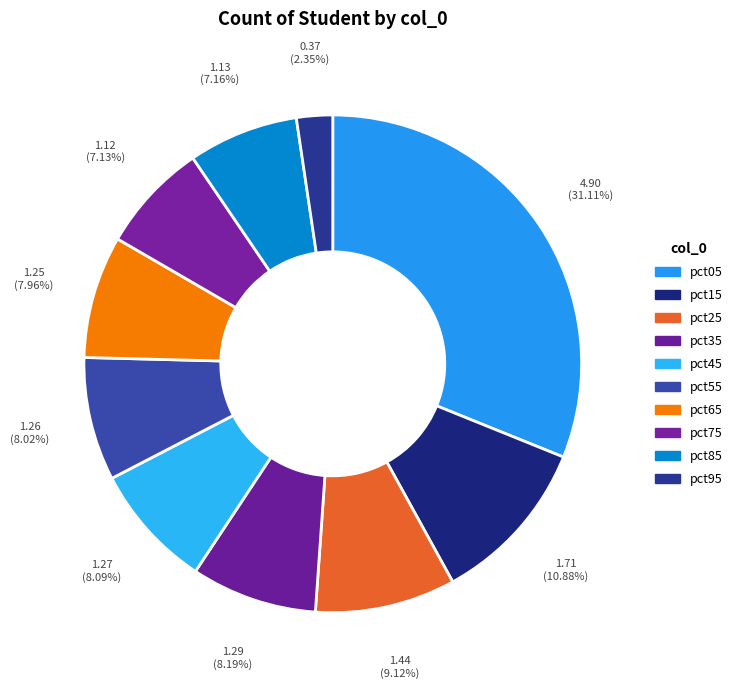

Count the number of slices in the pie.

10